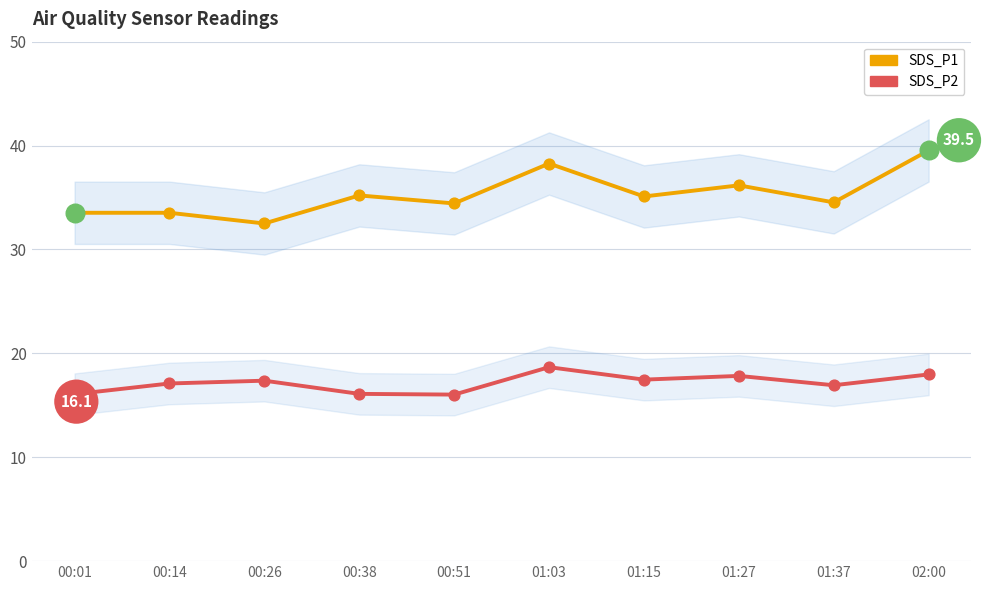

At how many categories does at least one series exceed 29?

10